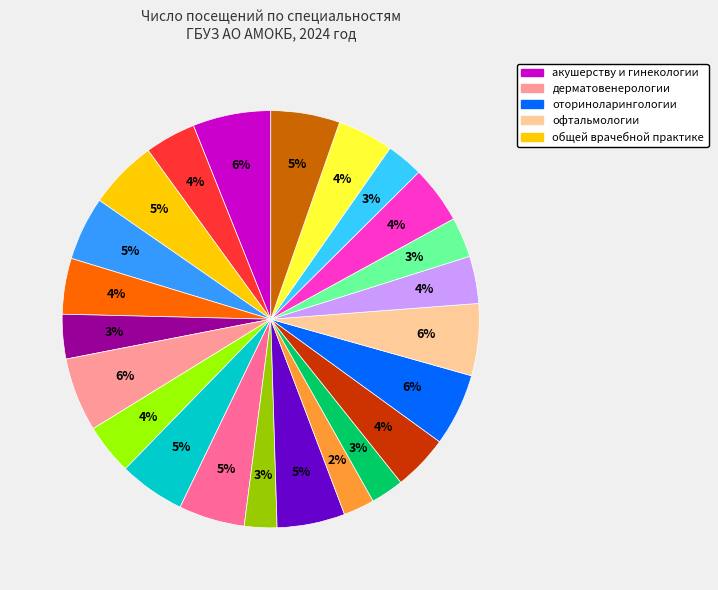

Does any single category account for the majority?

No